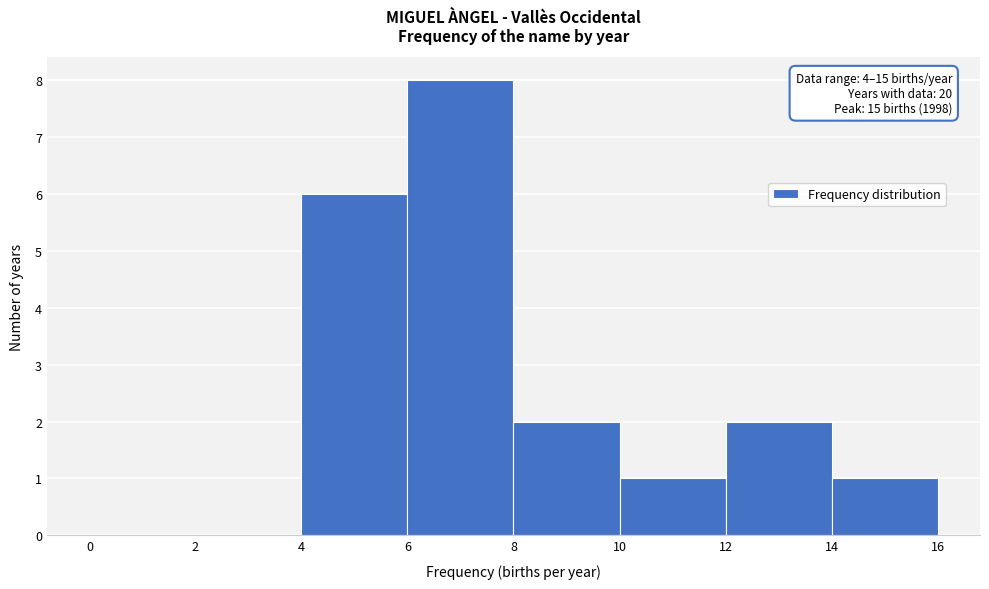

Which range on the x-axis has the tallest bar?

6 to 8